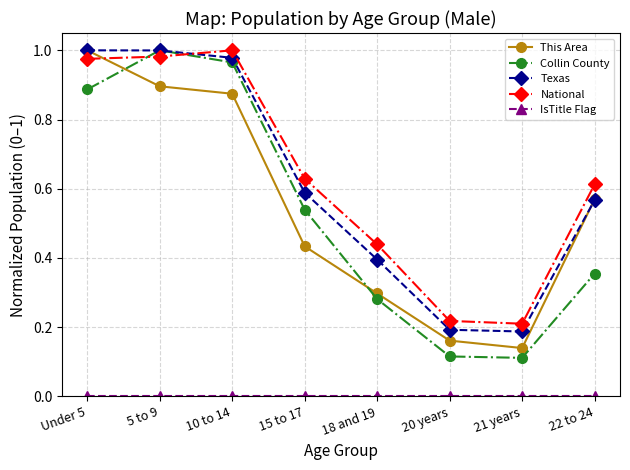

The Collin County series shows 0.1 at 18 and 19. True or false?

False